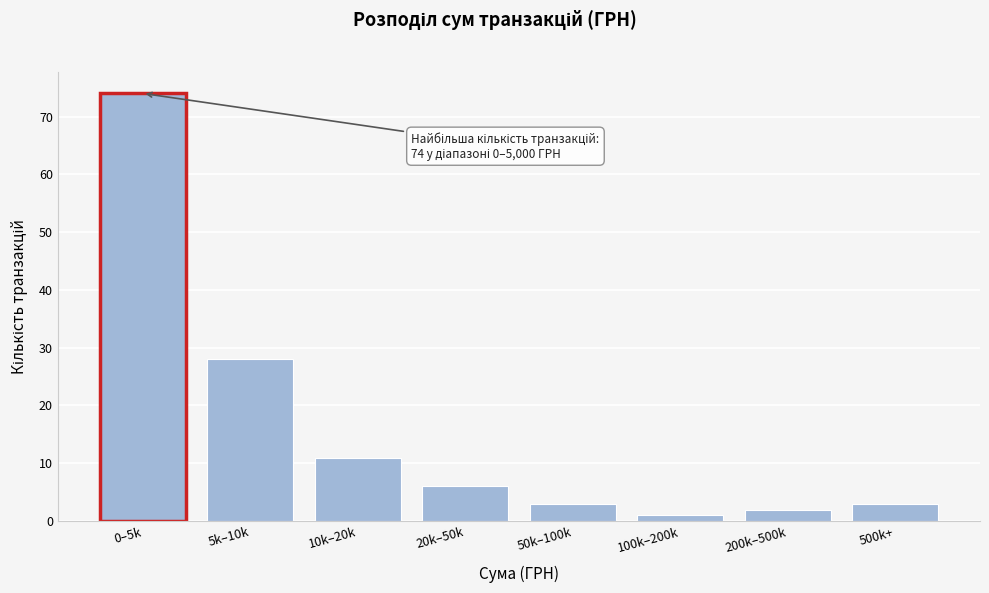

Reading right to left, what are all the values shown in this chart?

500k+=3	200k–500k=2	100k–200k=1	50k–100k=3	20k–50k=6	10k–20k=11	5k–10k=28	0–5k=74